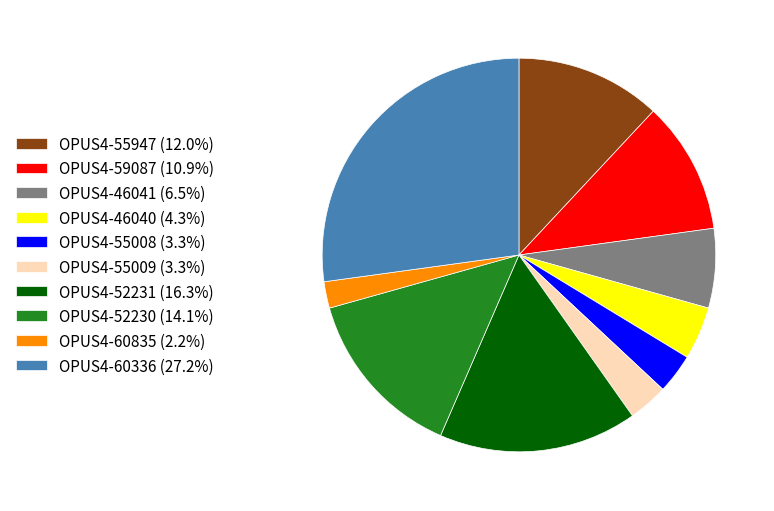

What is the ratio of the value at OPUS4-55008 (3.3%) to the value at OPUS4-59087 (10.9%)?

0.3